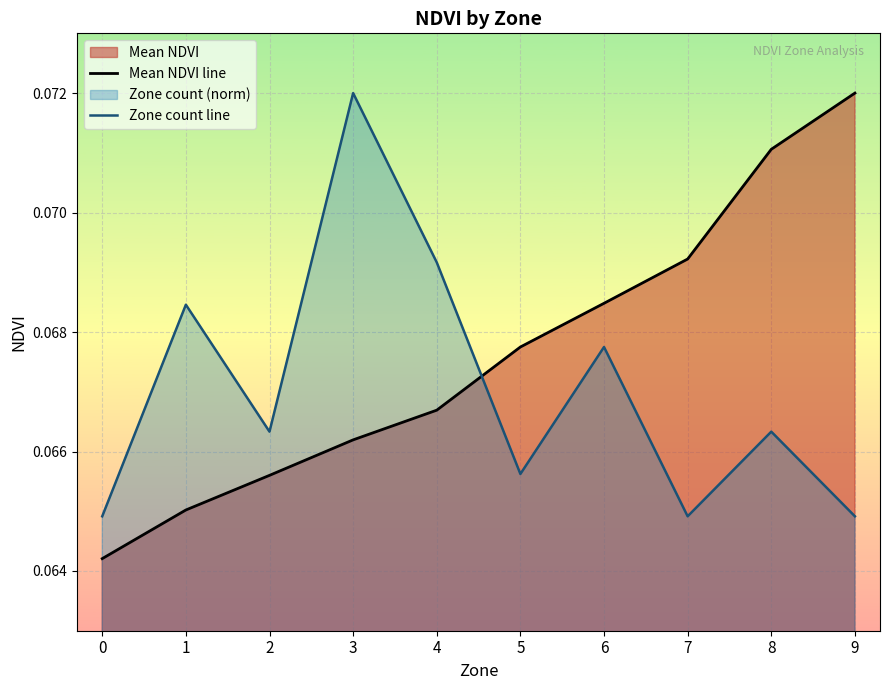

Which series has the largest total across all categories?

Mean NDVI line